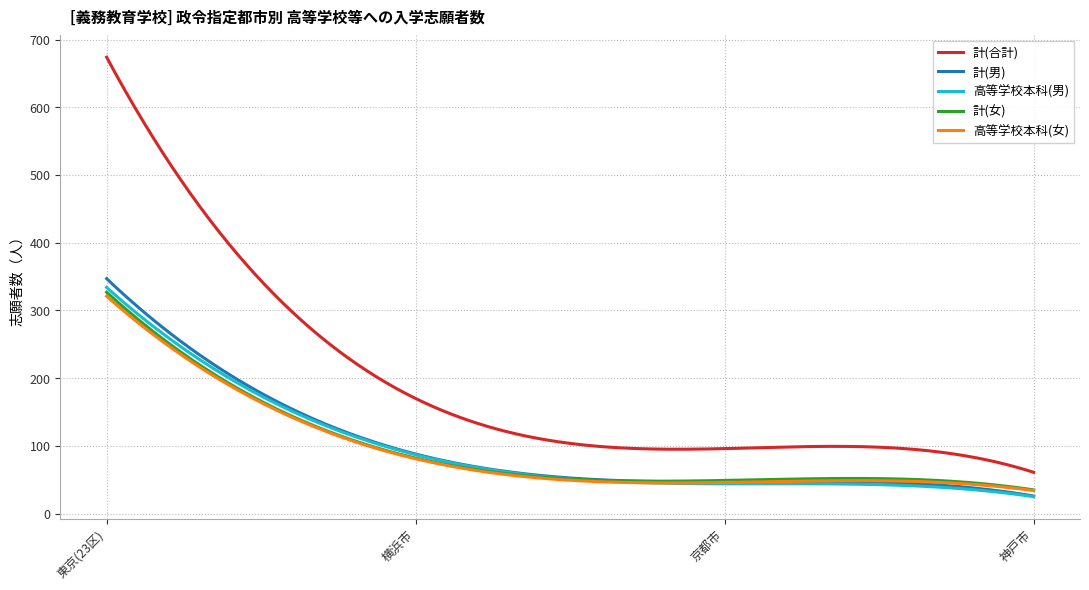

True or false: 高等学校本科(女) and 計(男) intersect in this chart.

True